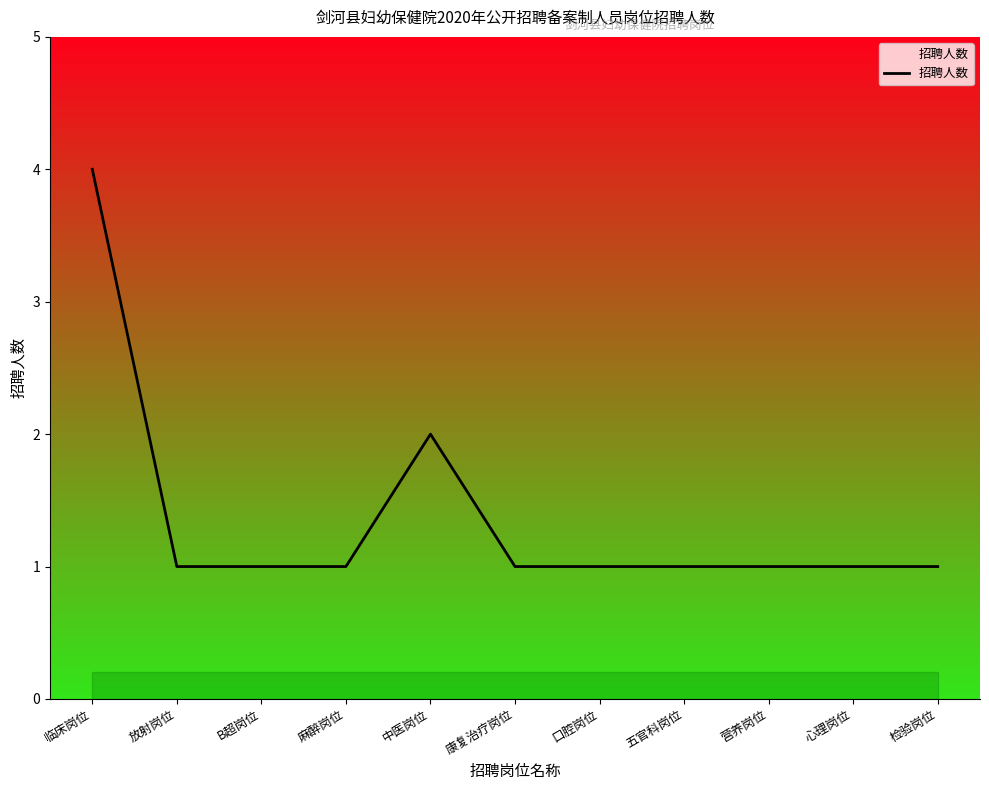

True or false: the data shows 0 at 心理岗位.

False